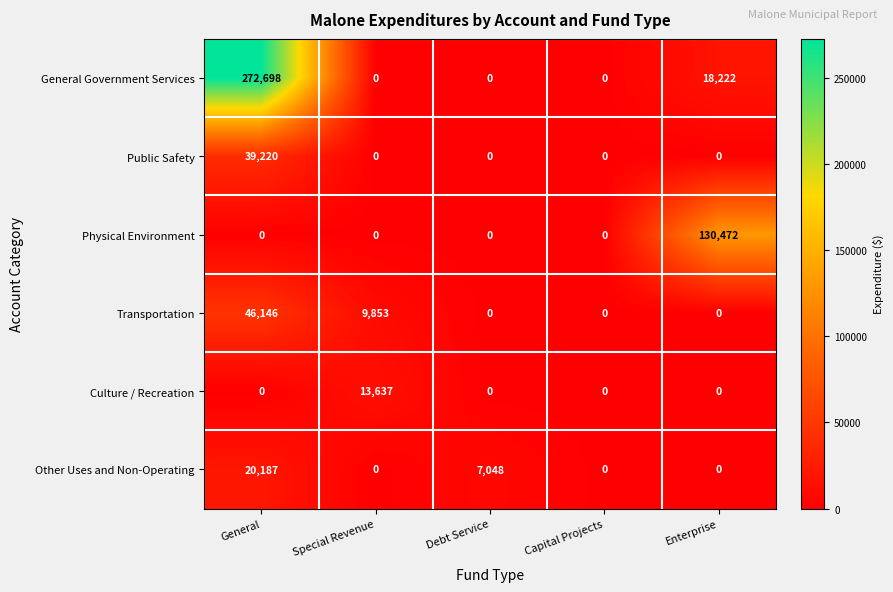

Between Debt Service and Capital Projects, which series saw the biggest shift?

Other Uses and Non-Operating